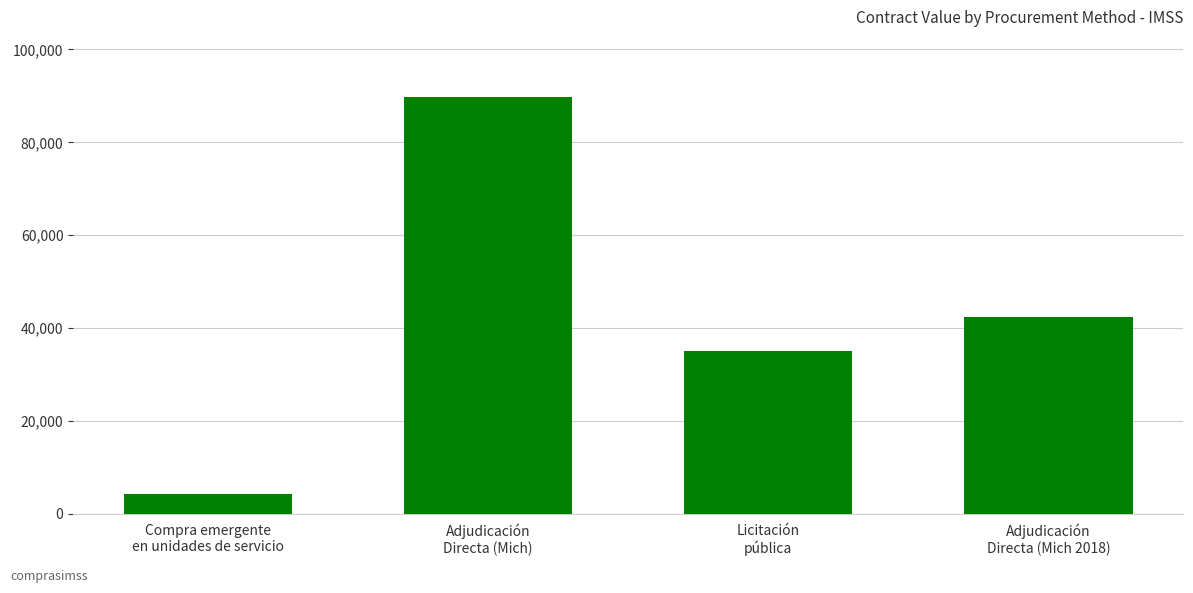

What is the minimum value shown in the chart?

4176.0